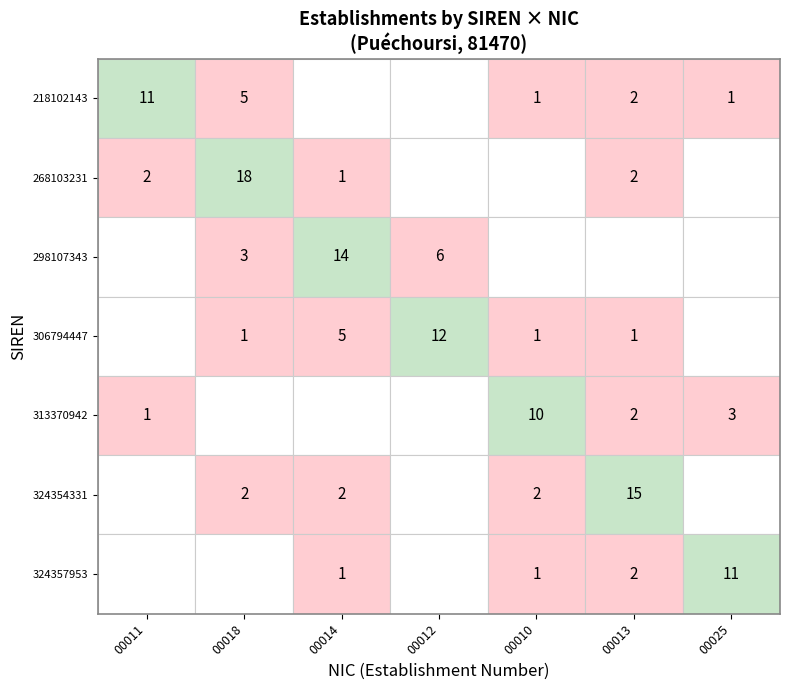

Which series changed the most between 2 and 3?

298107343